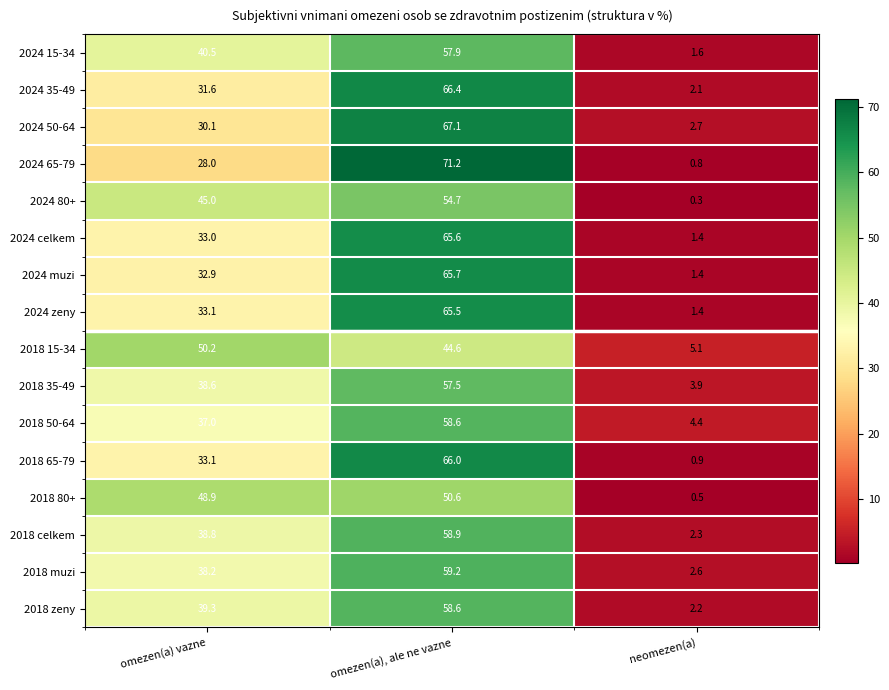

Rank the categories by 2024 80+ value from highest to lowest.

omezen(a), ale ne vazne, omezen(a) vazne, neomezen(a)